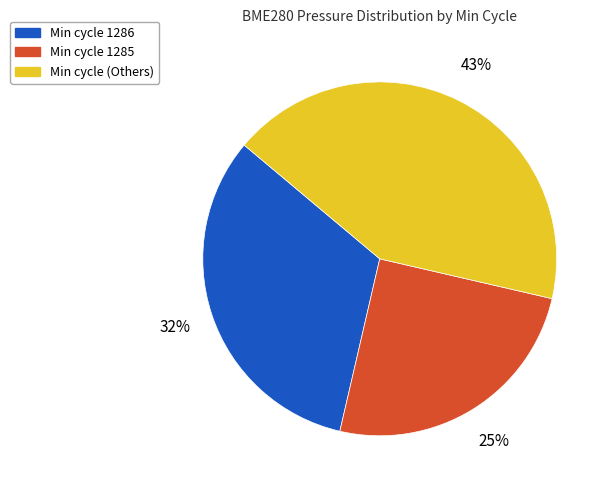

To the nearest percent, what is the average slice percentage?

33%